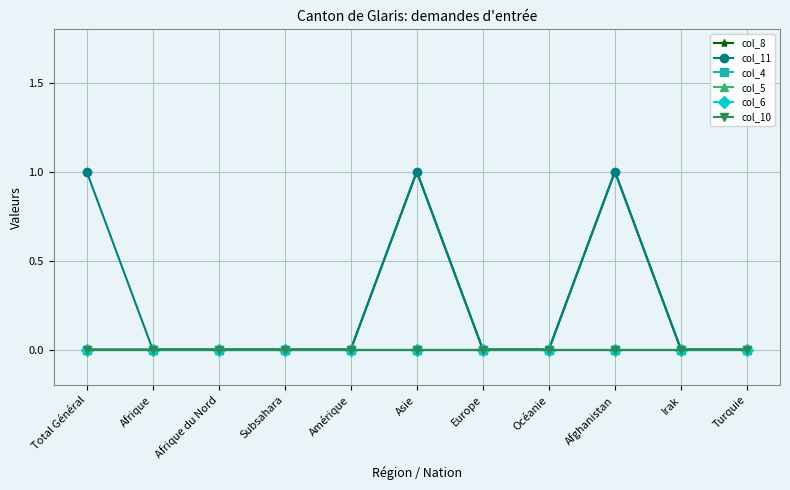

What is the difference between the highest and lowest values at Afghanistan?

1